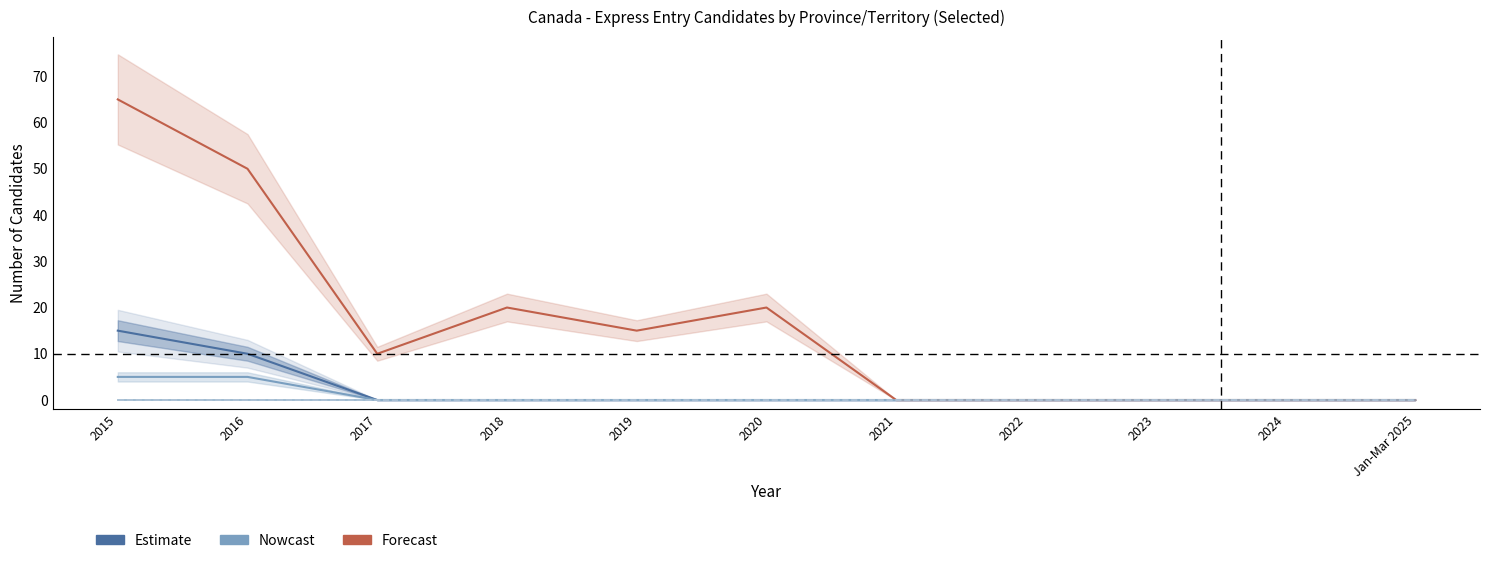

True or false: Newfoundland and Labrador Total and Nova Scotia Total intersect in this chart.

False